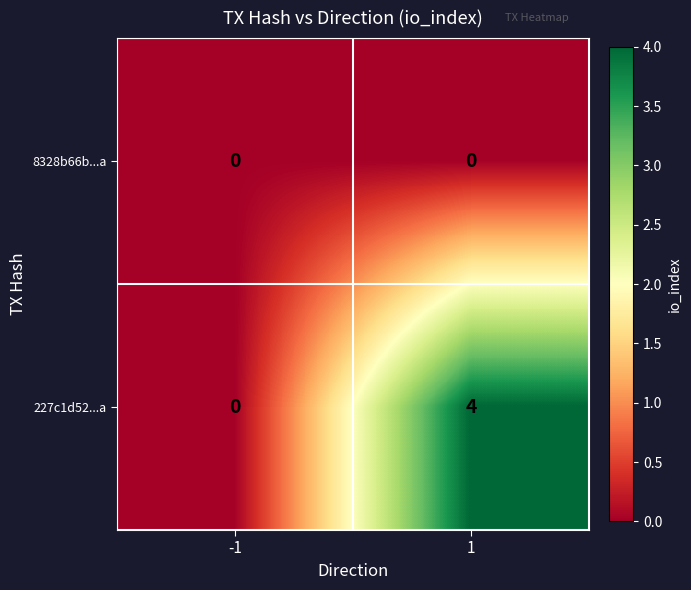

Rank the series by their maximum value, from highest to lowest.

227c1d52...a, 8328b66b...a